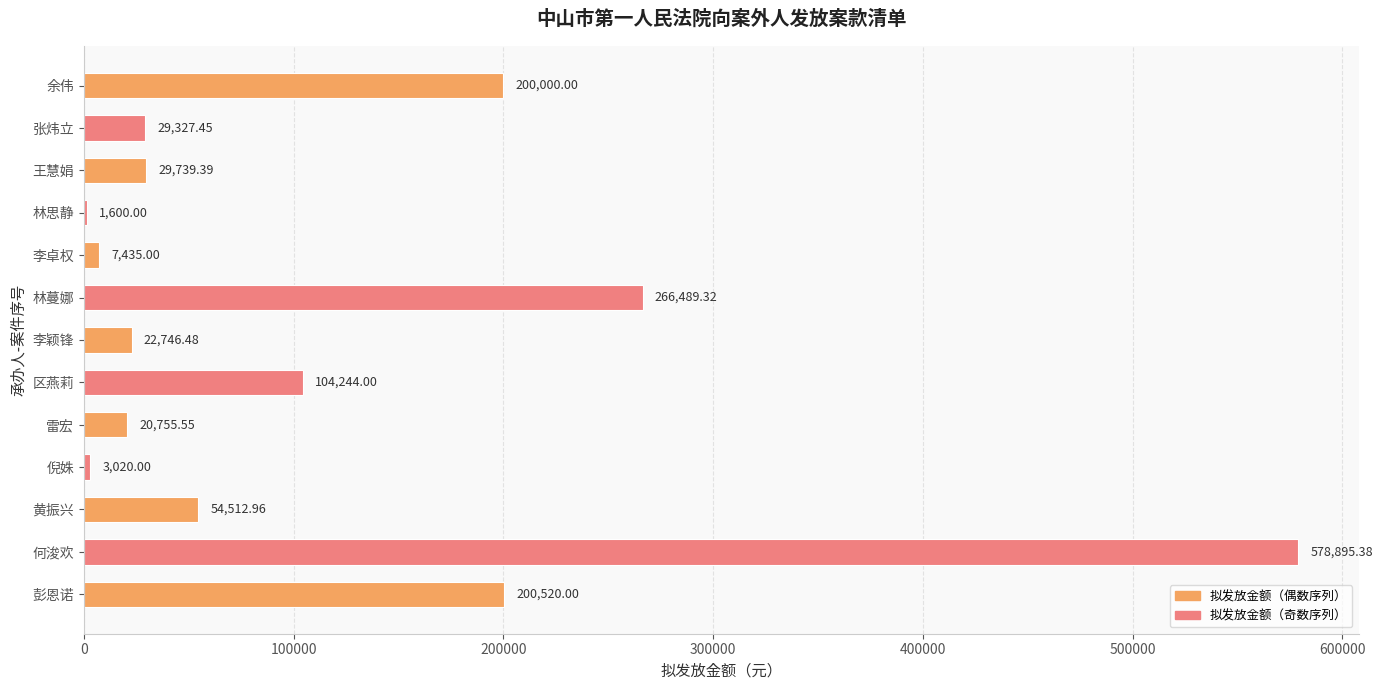

Are the bars grouped side by side (vs. stacked)?

No